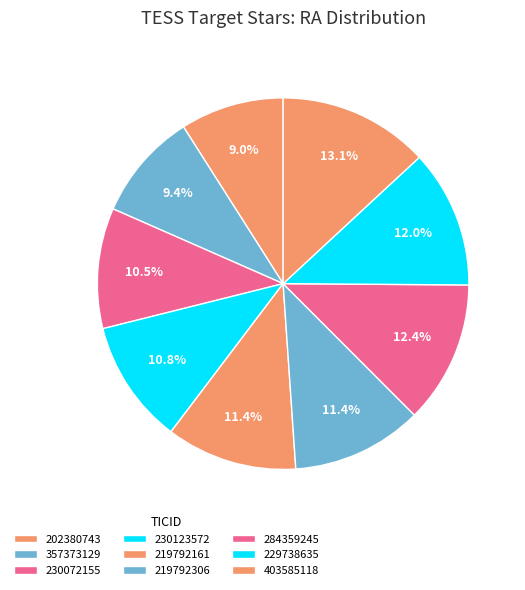

What is the ratio of the value at 357373129 to the value at 230123572?

0.9